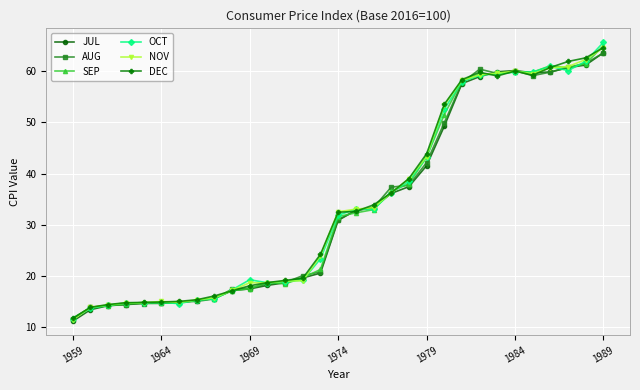

Which series has the largest range (max minus min)?

OCT